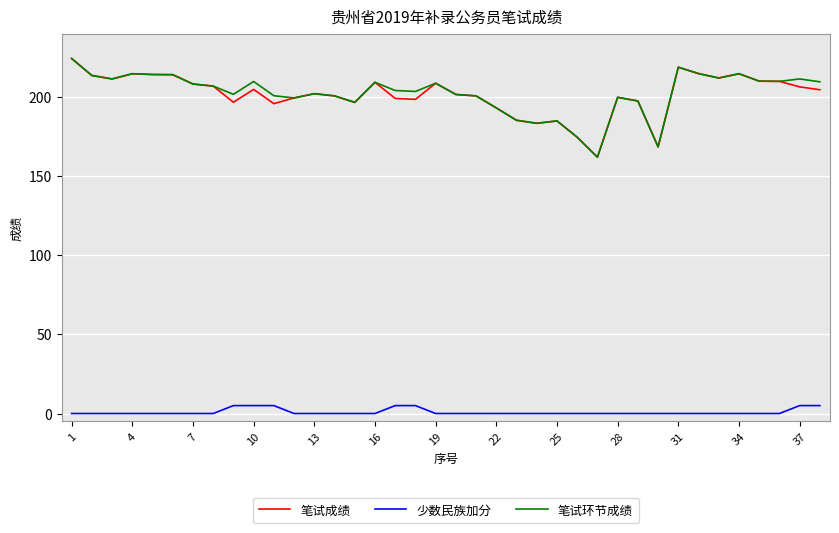

What is the maximum value for 少数民族加分?

5.0